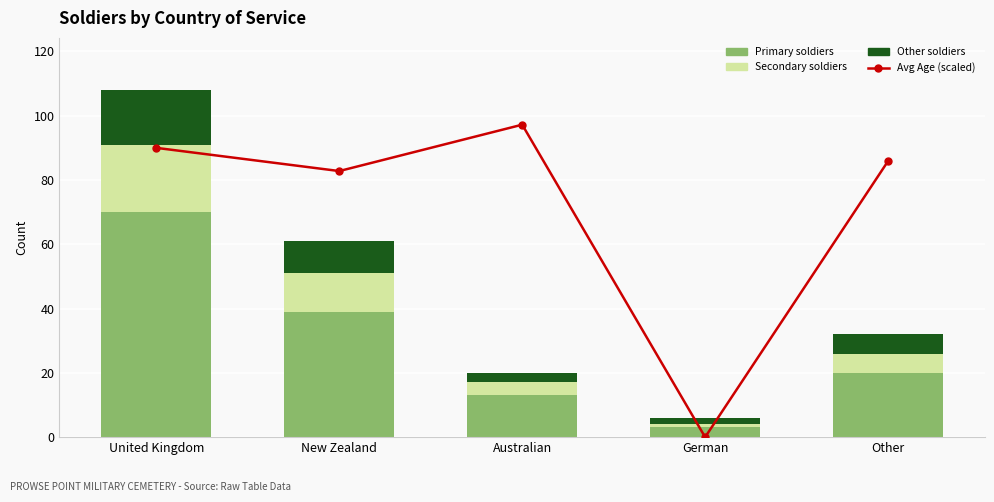

How many values in Avg Age (scaled) are above zero?

4